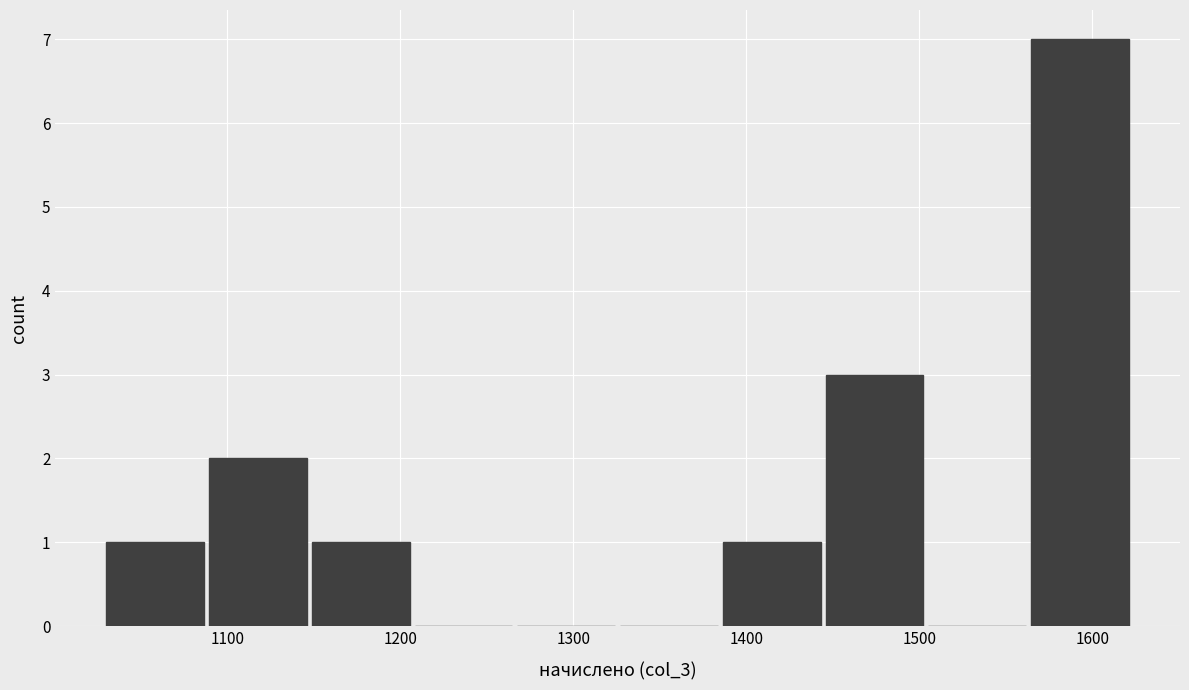

Reading left to right, list every bar in this chart as the range it spans on the x-axis followed by its height. Neither the bar edges nor the heights are printed on the chart, so give them approximately, as read against the axes.

1030 to 1090: 1
1090 to 1150: 2
1150 to 1210: 1
1210 to 1270: 0
1270 to 1330: 0
1330 to 1390: 0
1390 to 1450: 1
1450 to 1510: 3
1510 to 1560: 0
1560 to 1620: 7